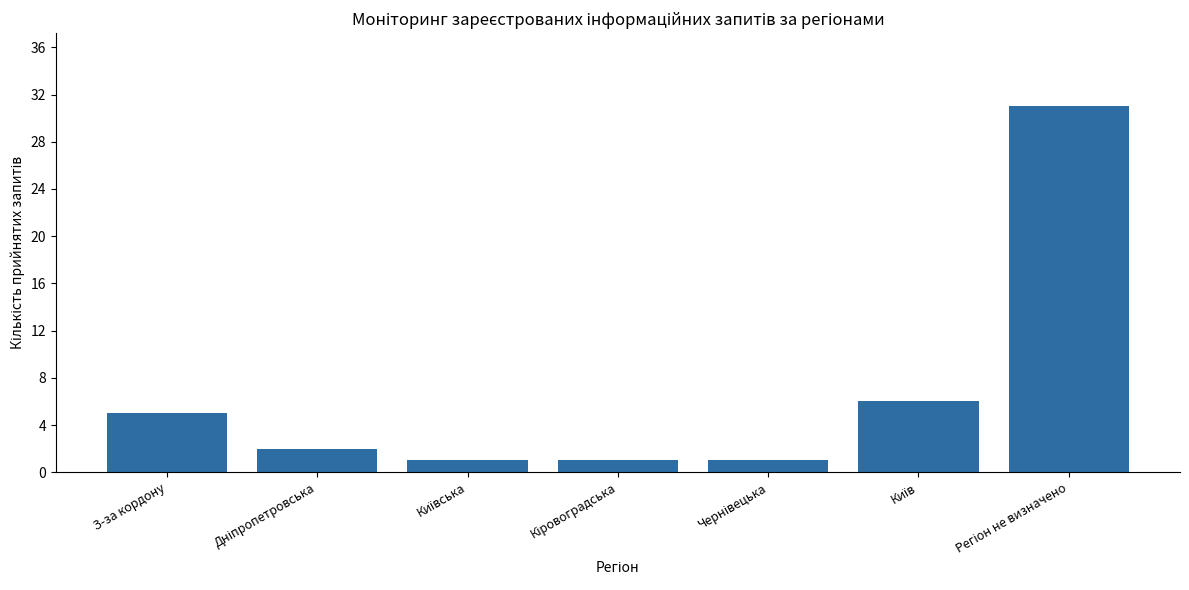

How many categories are shown in the chart?

7